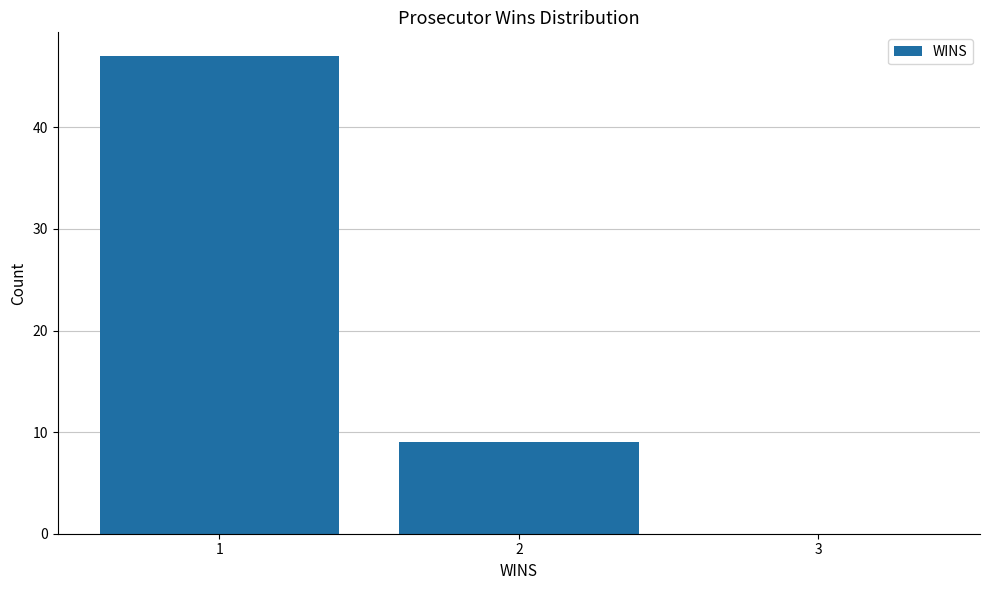

Over which range of the x-axis is the bar tallest?

0.5 to 1.5